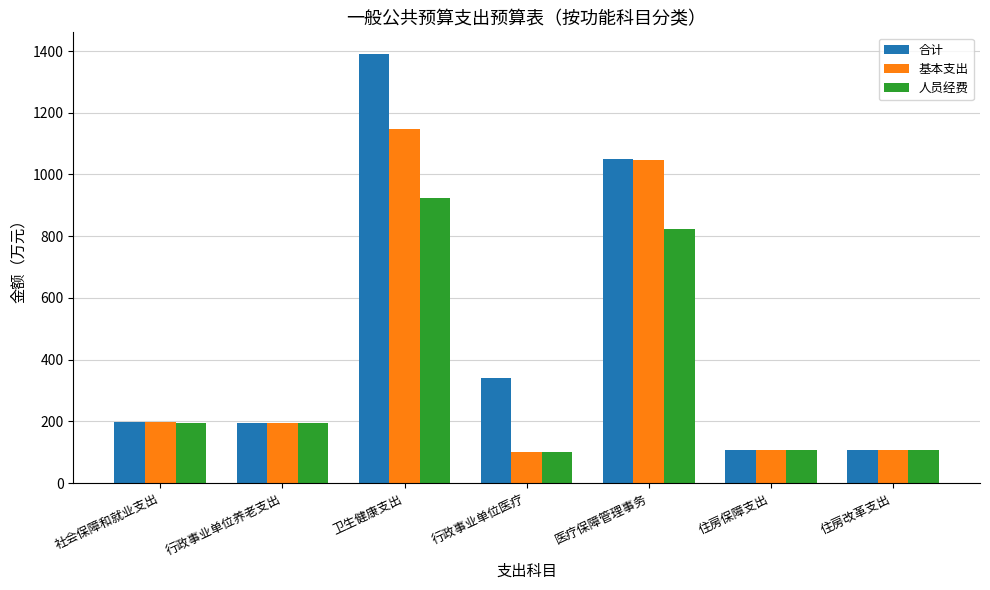

Read the 人员经费 value at 行政事业单位养老支出.

194.0